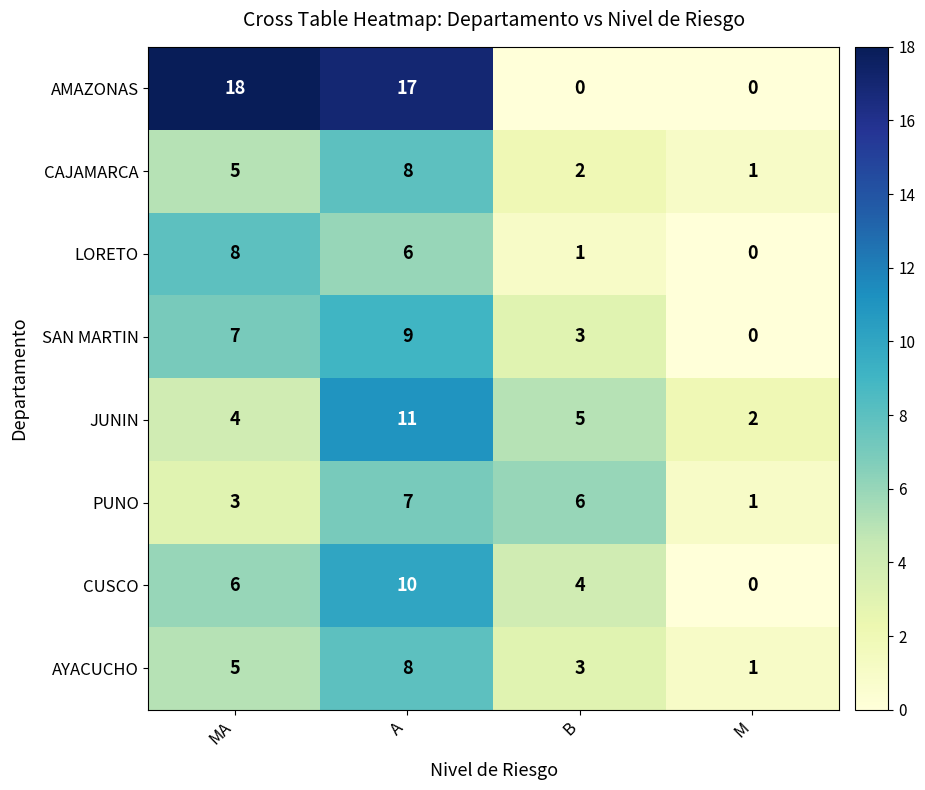

What is the sum of all AYACUCHO values?

17